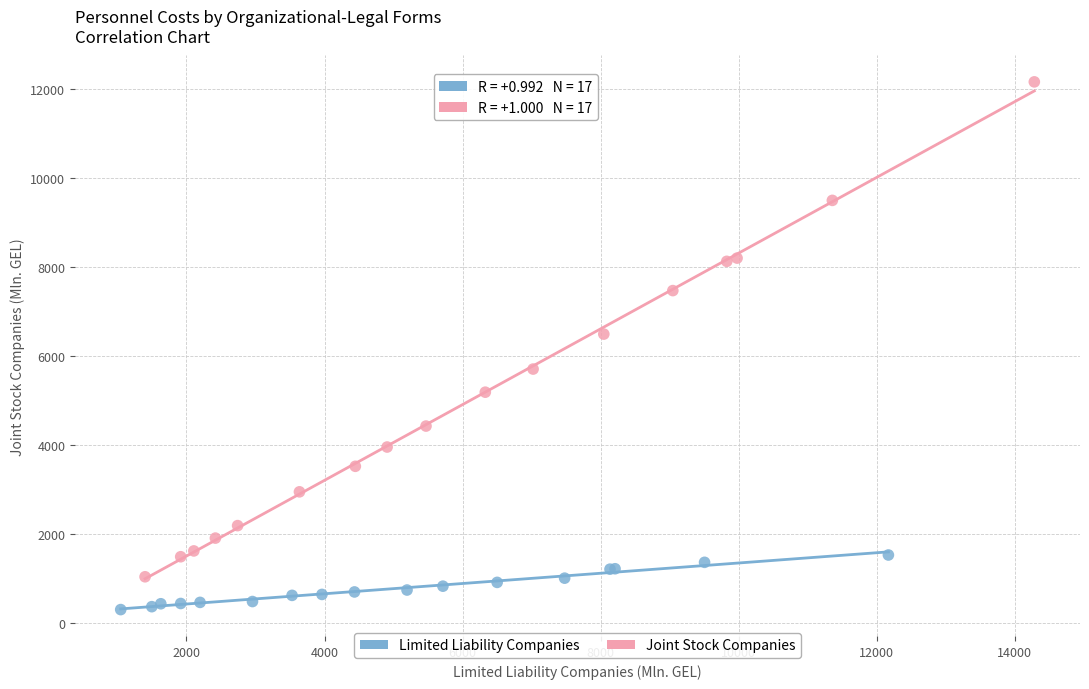

Which series has the widest spread of Y values?

Joint Stock Companies